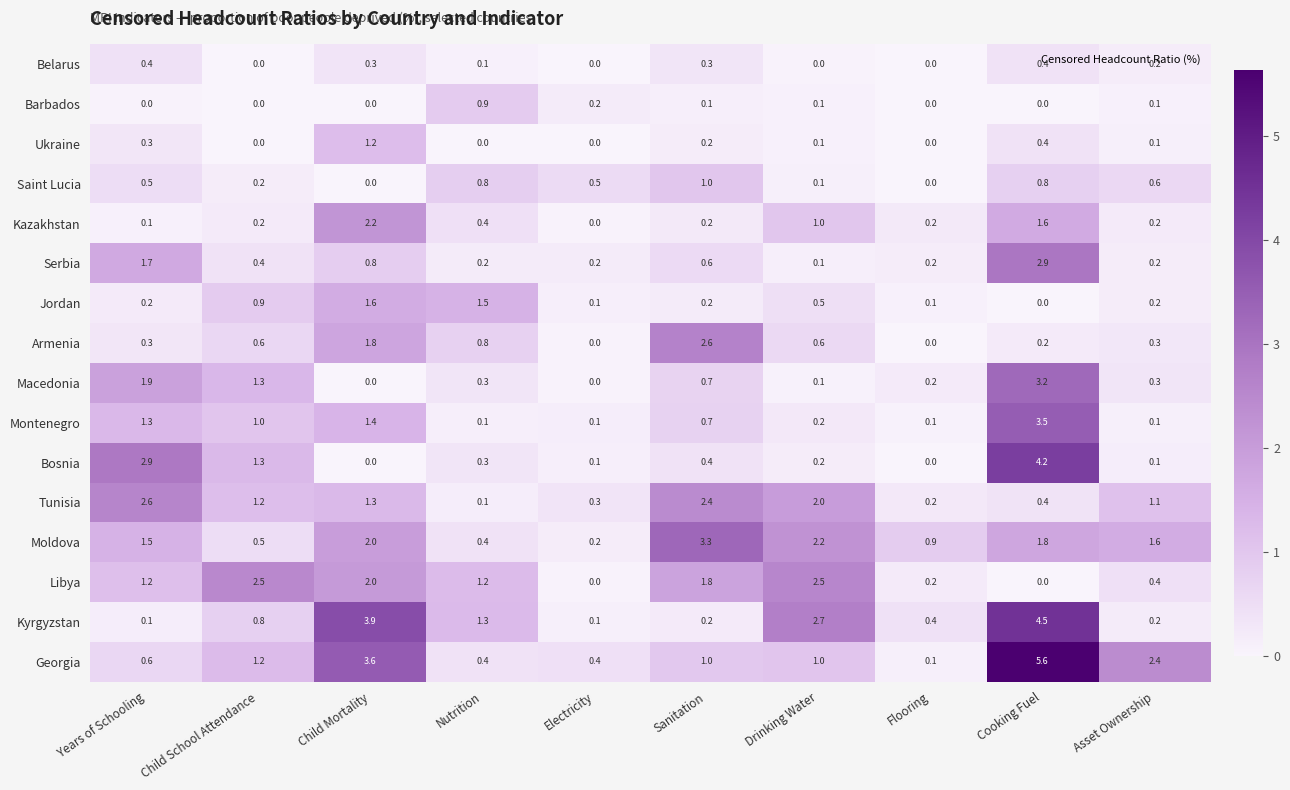

At which label is Montenegro closest to 1?

Child School Attendance